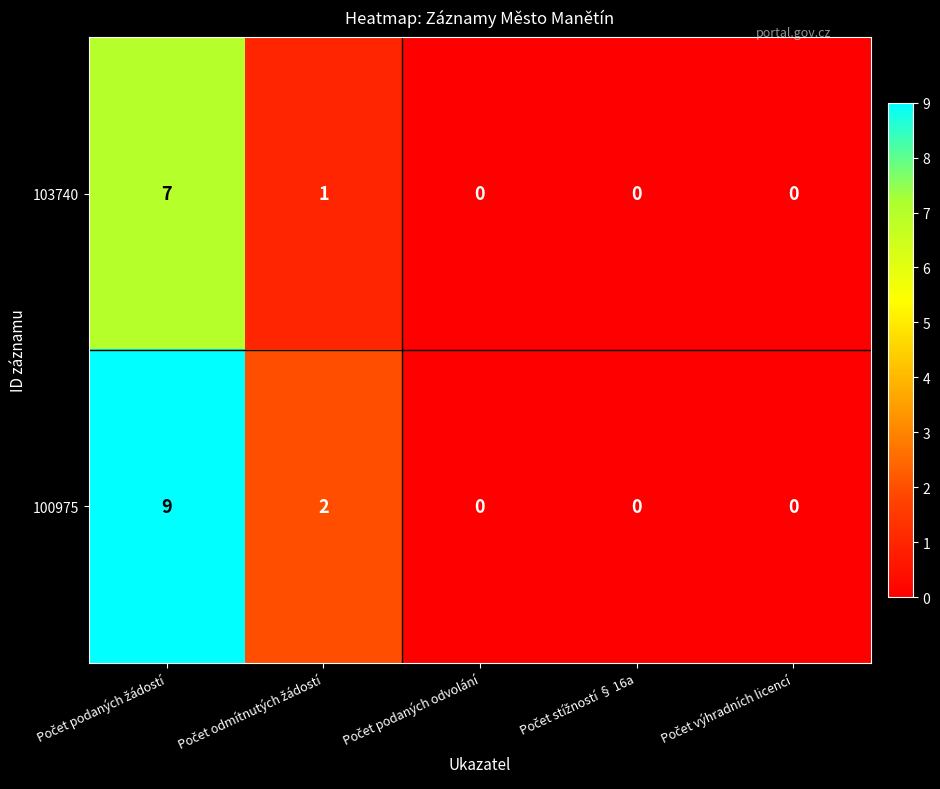

Count the 100975 values in the range 0 to 2.

4